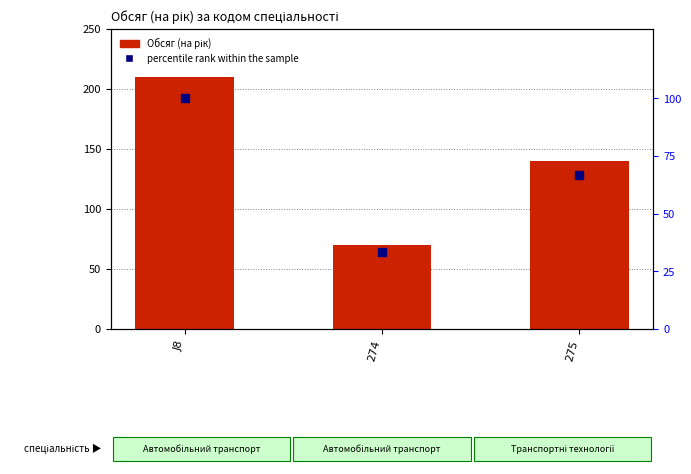

At how many categories does at least one series exceed 207?

1